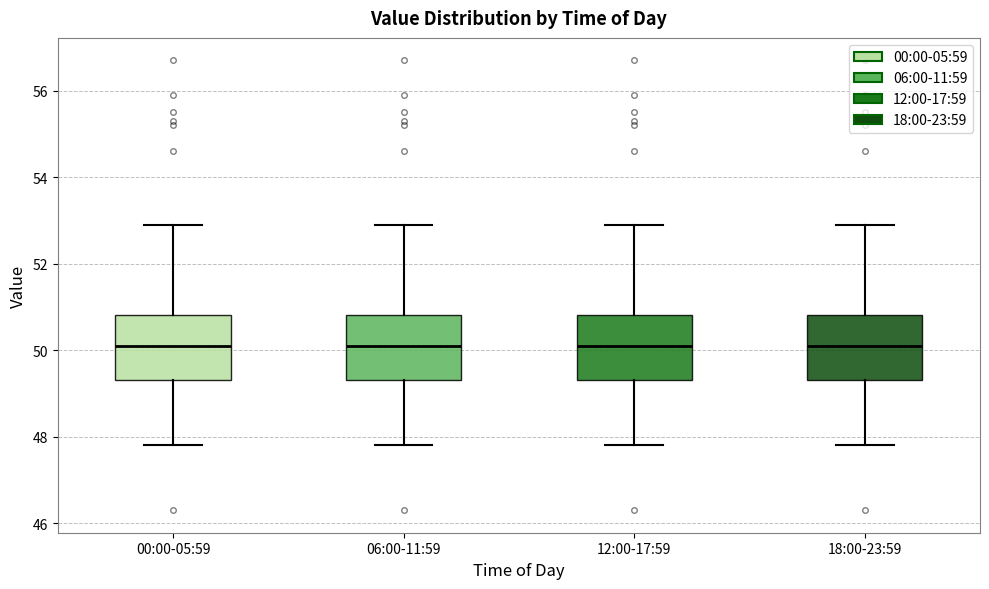

Where is the lower edge of the box for 06:00-11:59 on the y-axis? The values are not printed on the chart, so give them approximately, as read against the axis.

49.4